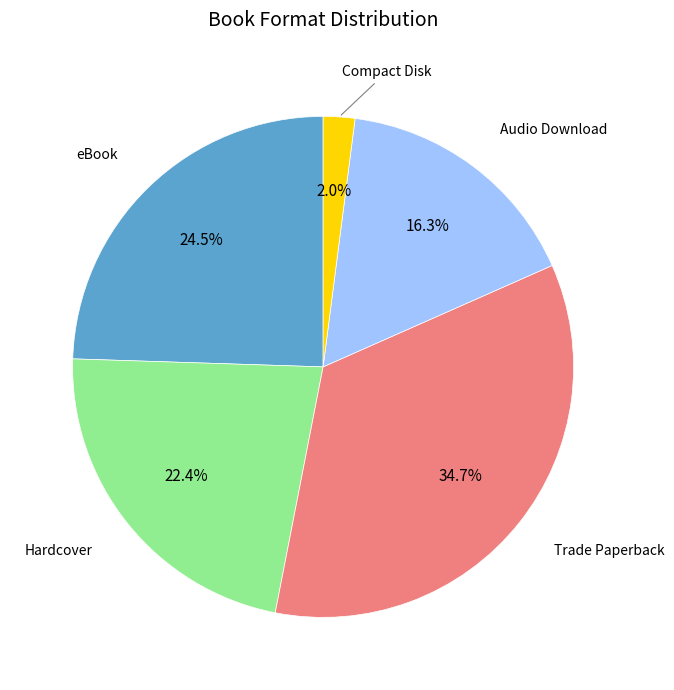

How many slices are in this pie chart?

5